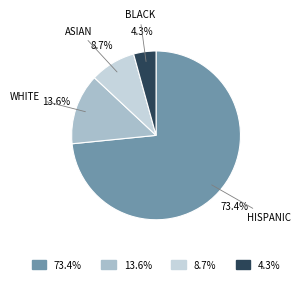

What portion of the pie excludes 8.7%?

91.3%